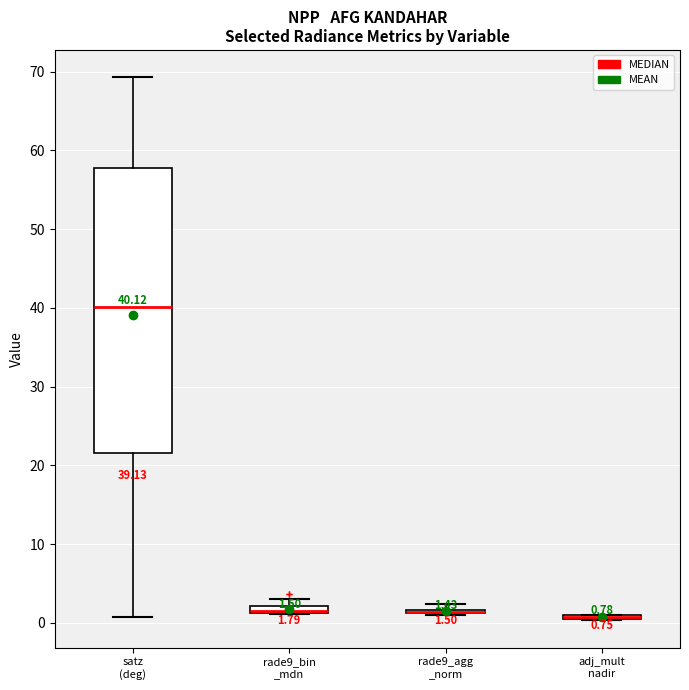

Which box is the tallest, from its lower edge to its upper edge?

satz (deg)